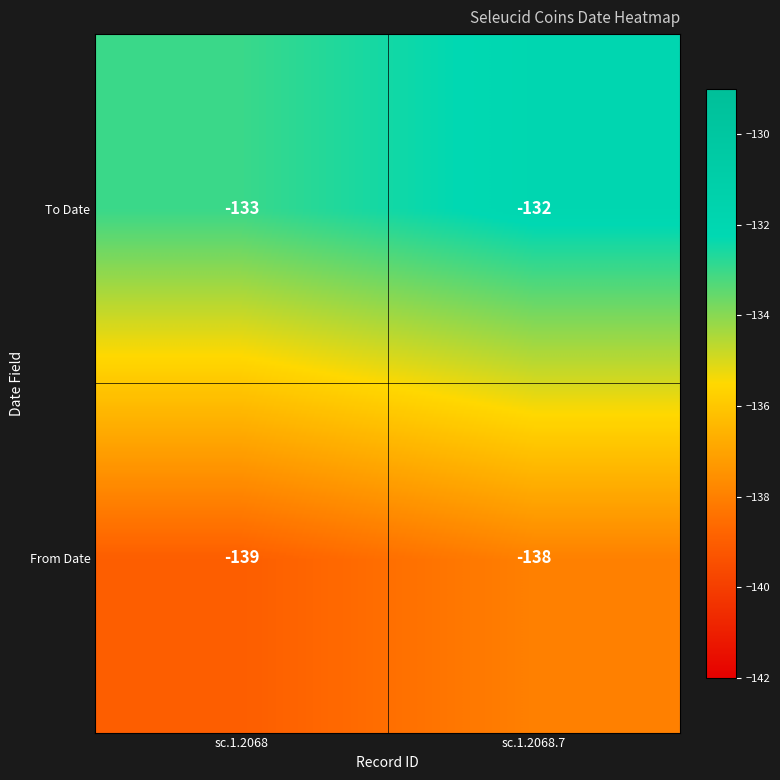

The value of From Date at sc.1.2068 is -139. True or false?

True